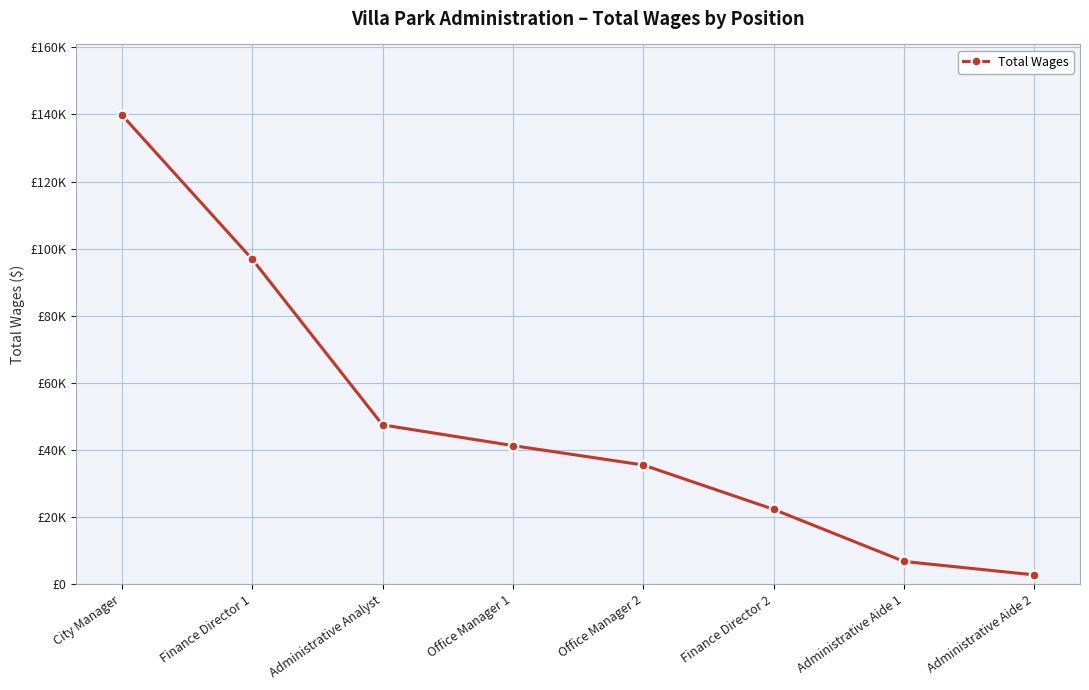

What is the sum of the values at Administrative Aide 2 and Office Manager 2?

38376